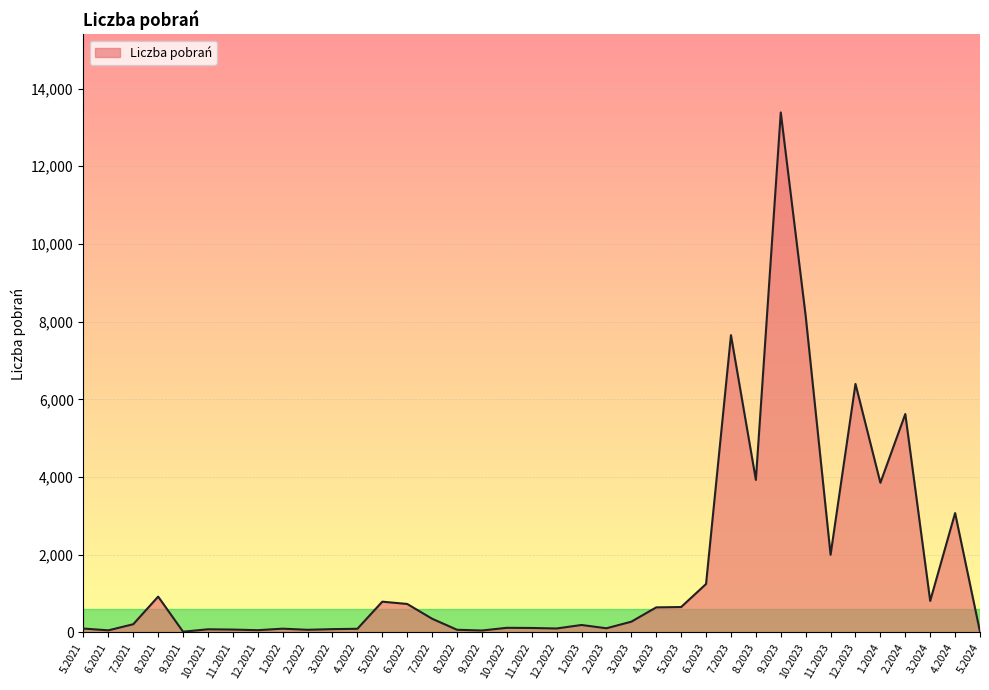

Between 8.2021 and 1.2022, which is larger?

8.2021